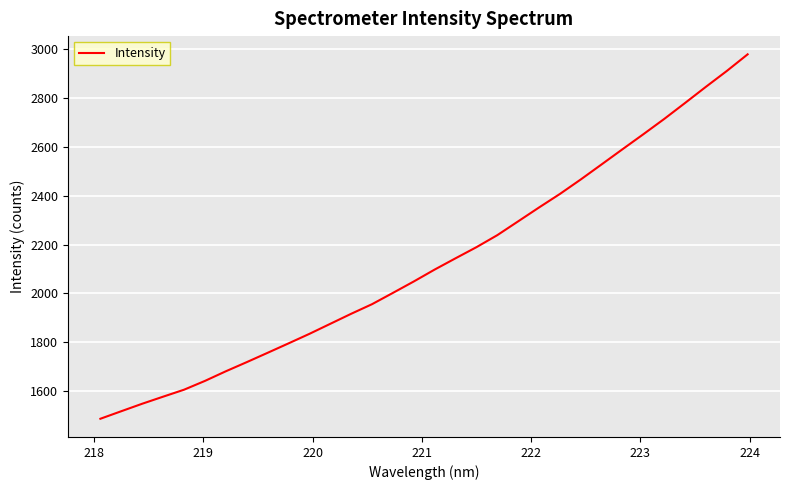

What is the minimum value shown in the chart?

1487.4